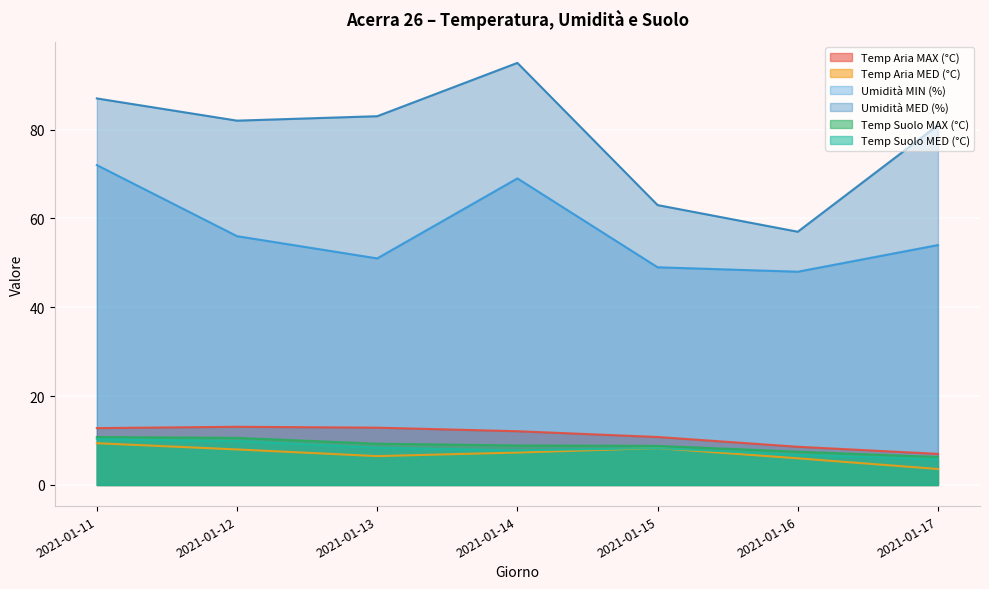

At how many categories does at least one series exceed 38?

7